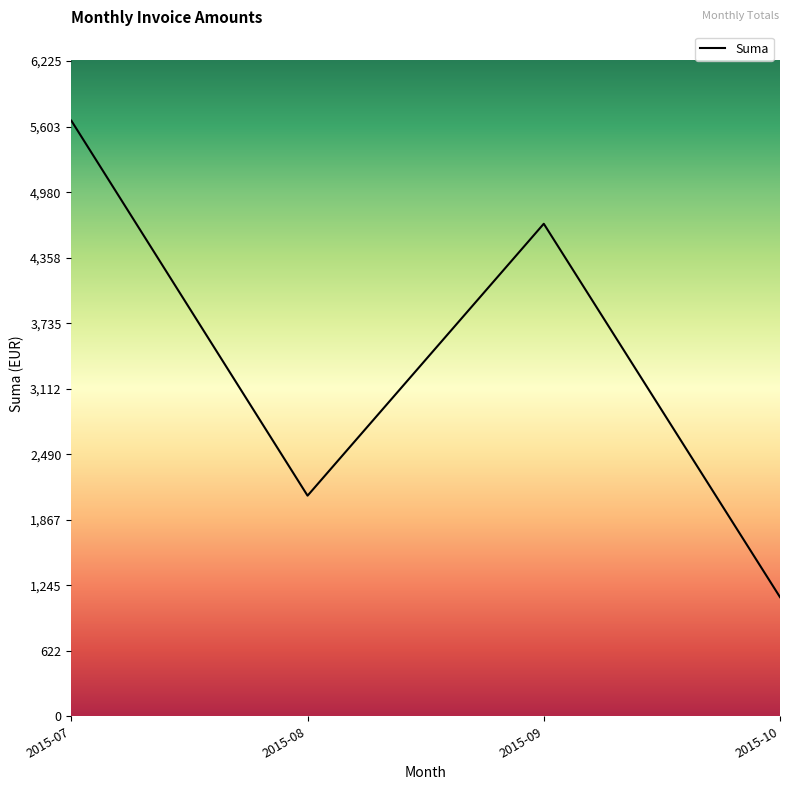

Reading right to left, extract all data points from this chart.

2015-10=1132.2	2015-09=4680.2	2015-08=2096.3	2015-07=5659.8